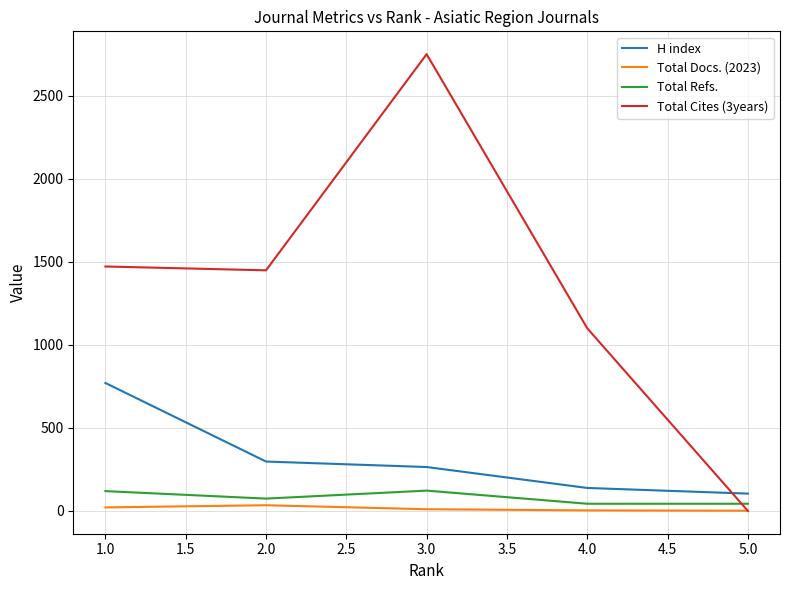

How many distinct data groups are displayed?

4